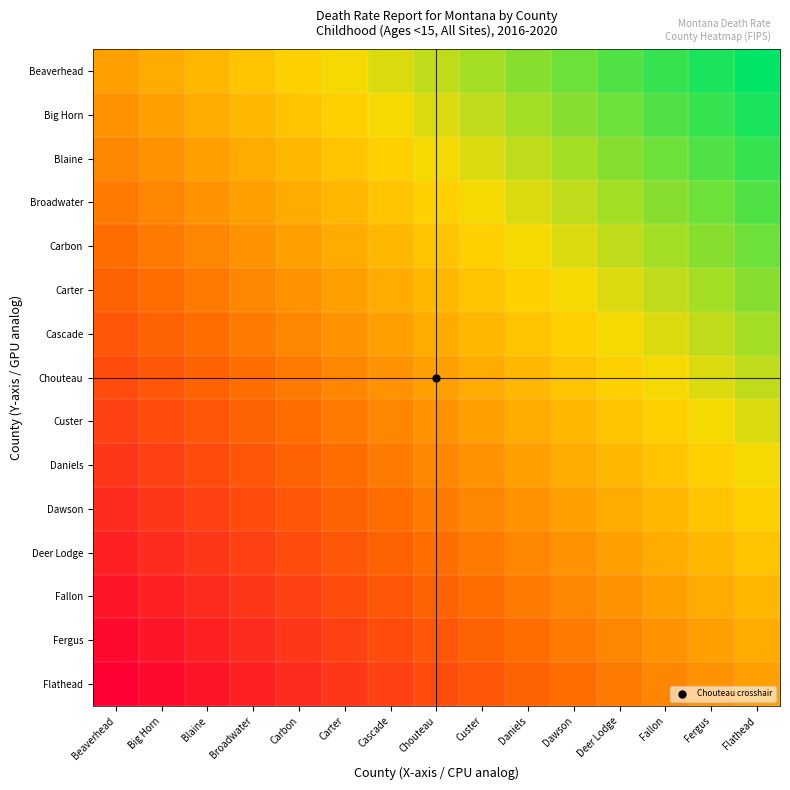

How many distinct data groups are displayed?

15